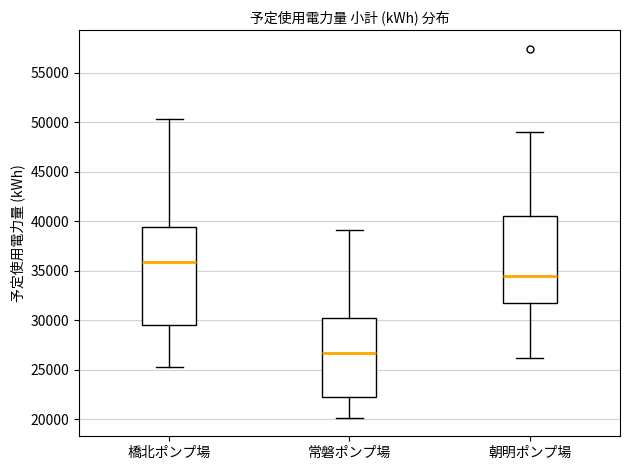

Which box has the highest median line?

橋北ポンプ場